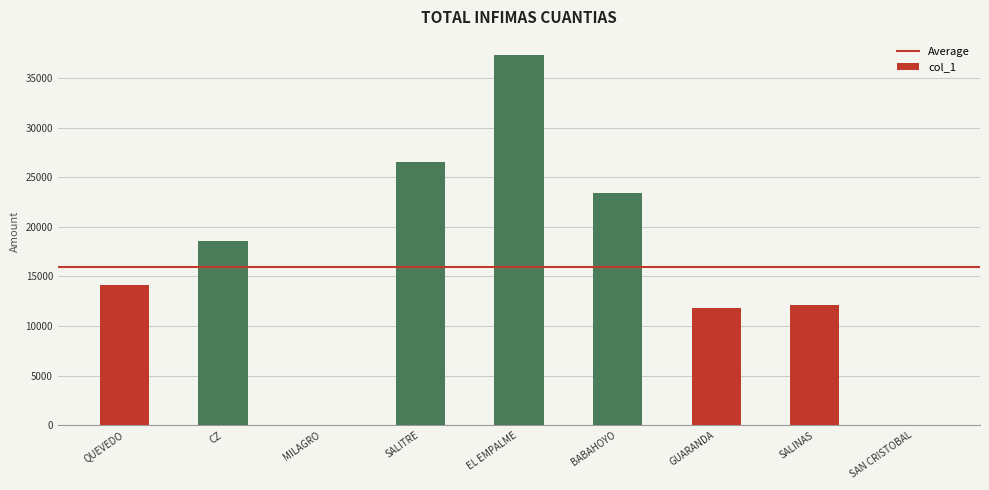

True or false: the data shows 18569.0 at CZ.

True